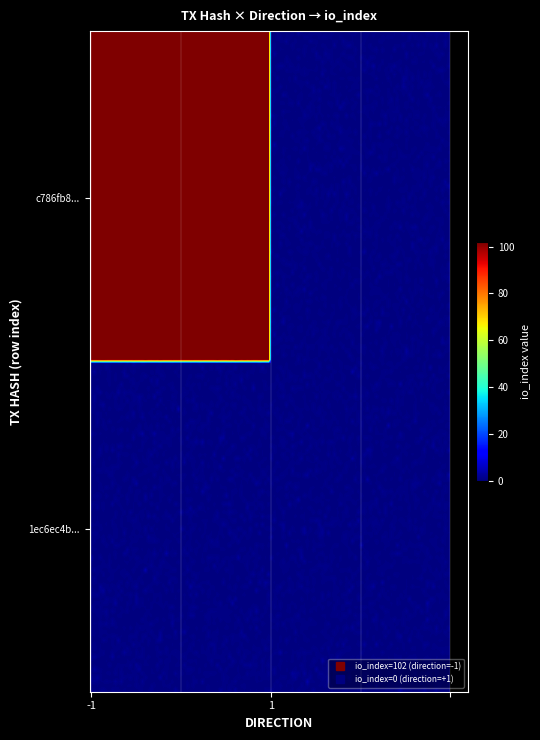

Reading left to right, list all the values displayed in this chart.

c786fb8282b1245444a84f2e388b2df2ba133f6: -1	102
1ec6ec4b064c881a34c3c581b6c79f0777683e5: 1	0